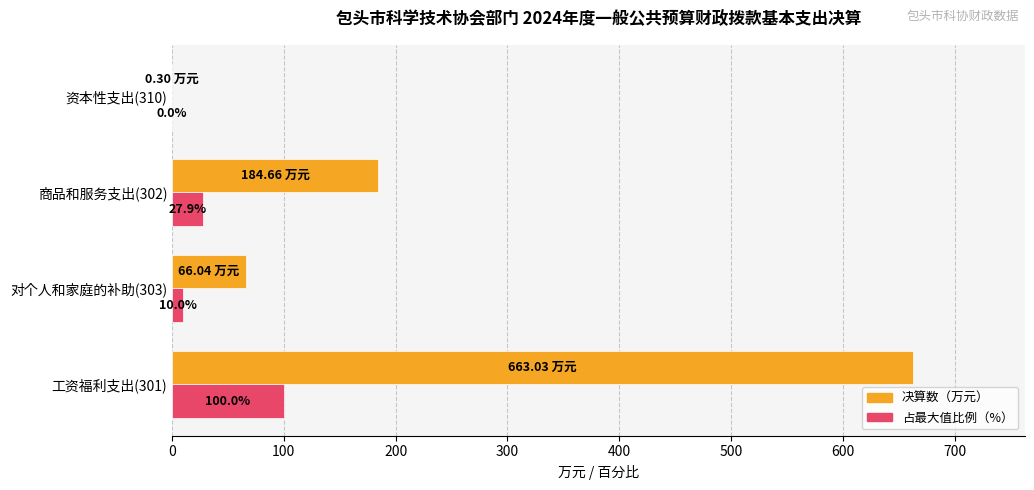

Which series changed the most between 工资福利支出(301) and 对个人和家庭的补助(303)?

决算数（万元）